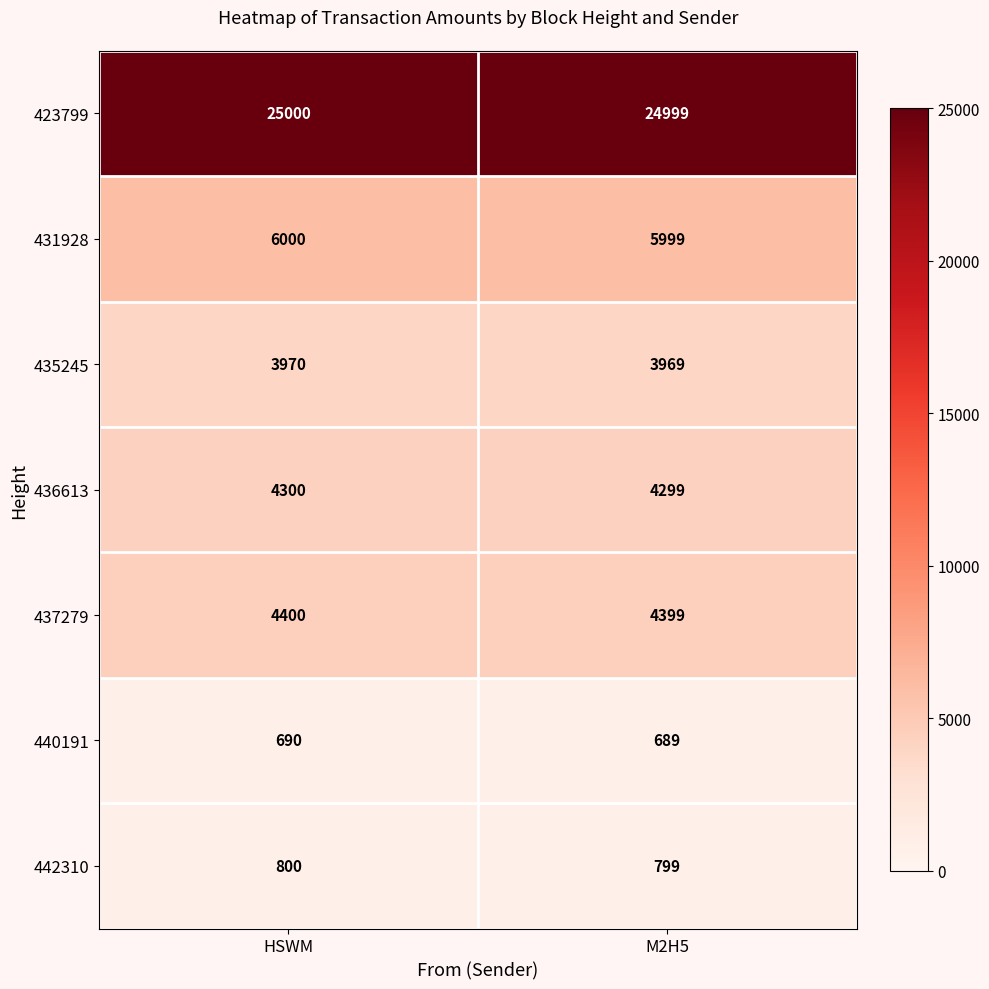

How many series are shown in this chart?

7